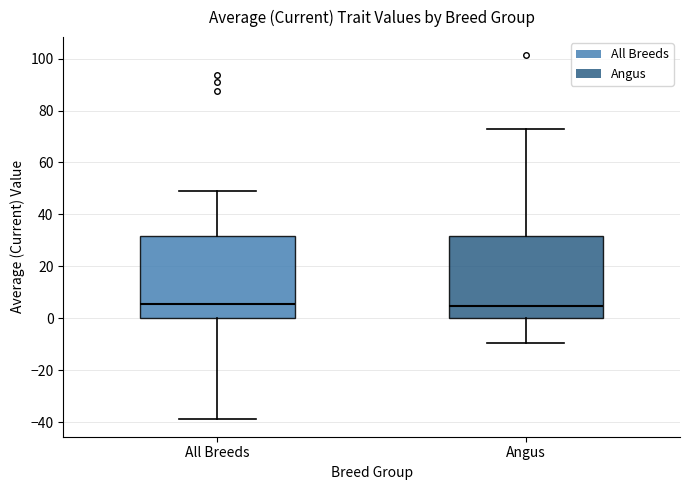

Reading left to right, read every box against the y-axis: the position of its median line, the range the box covers, and the ends of its whiskers. The values are not printed on the chart, so give them approximately, as read against the axis.

All Breeds: median 6, box 0 to 32, whiskers -38 to 48
Angus: median 4, box 0 to 32, whiskers -10 to 72